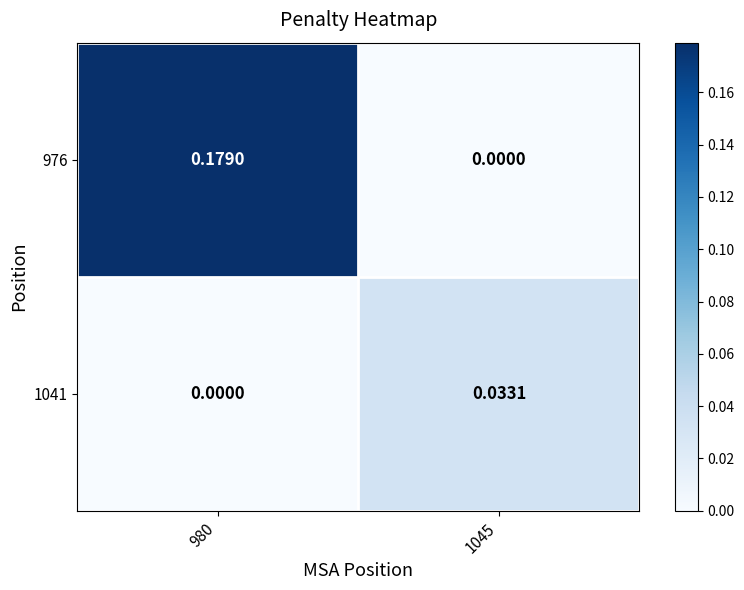

Which series has the largest range (max minus min)?

976